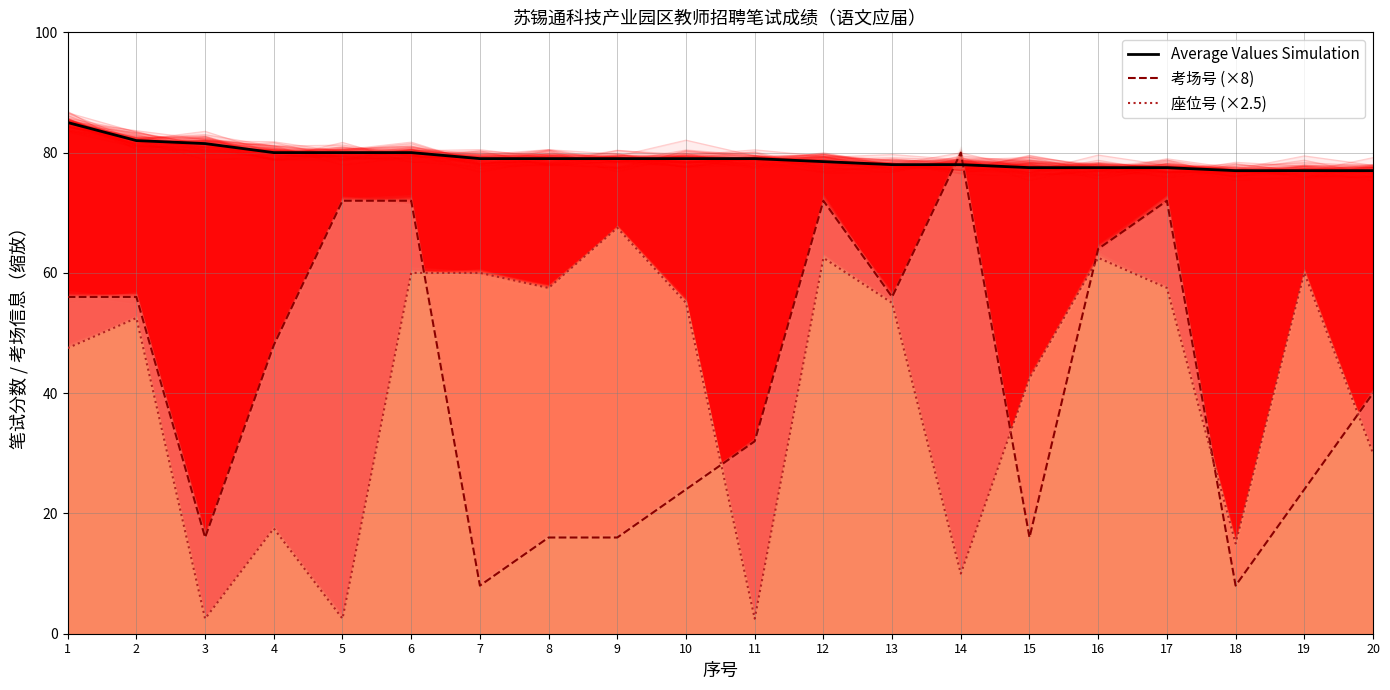

What is the maximum value for 座位号 (×2.5)?

67.5